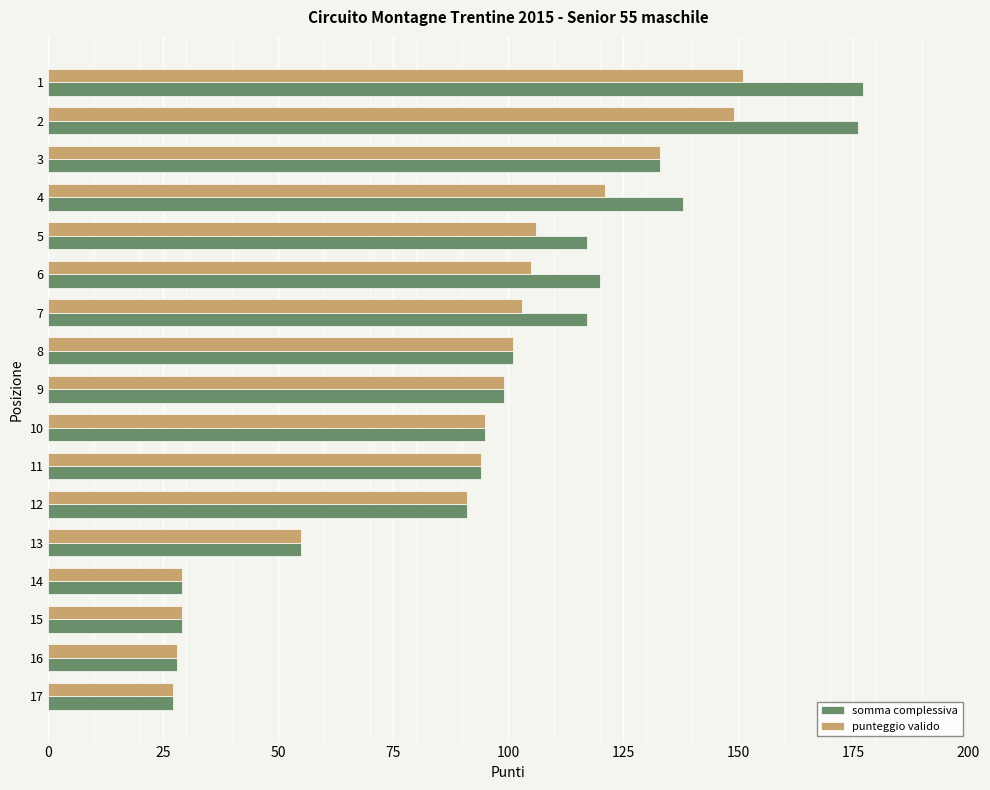

At how many categories does at least one series exceed 32?

13